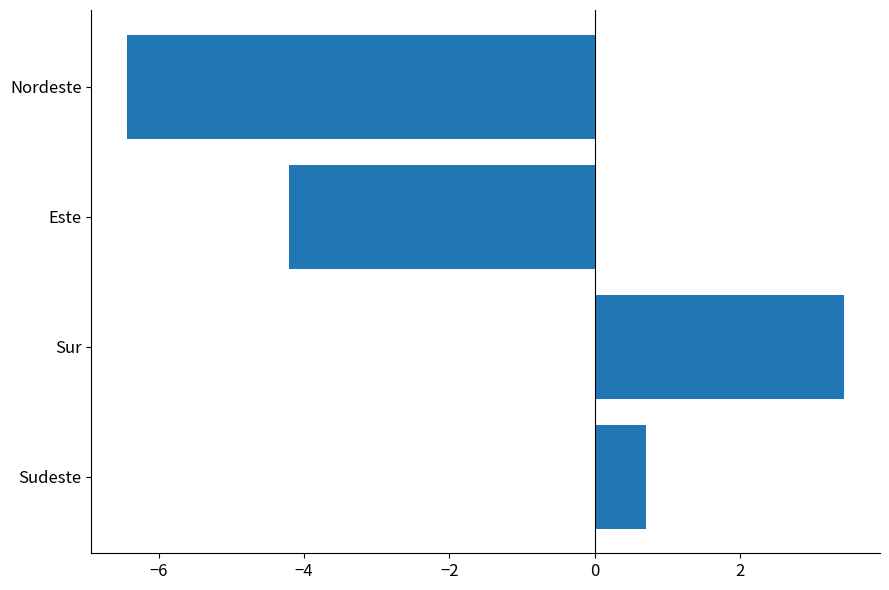

Rank the categories by value from highest to lowest.

Sur, Sudeste, Este, Nordeste